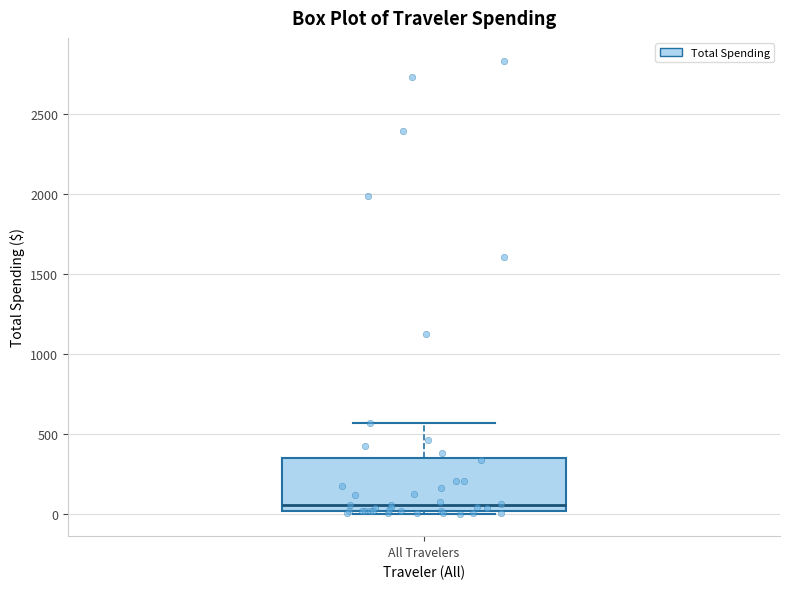

Where is the upper edge of the box for All Travelers on the y-axis? The values are not printed on the chart, so give them approximately, as read against the axis.

350